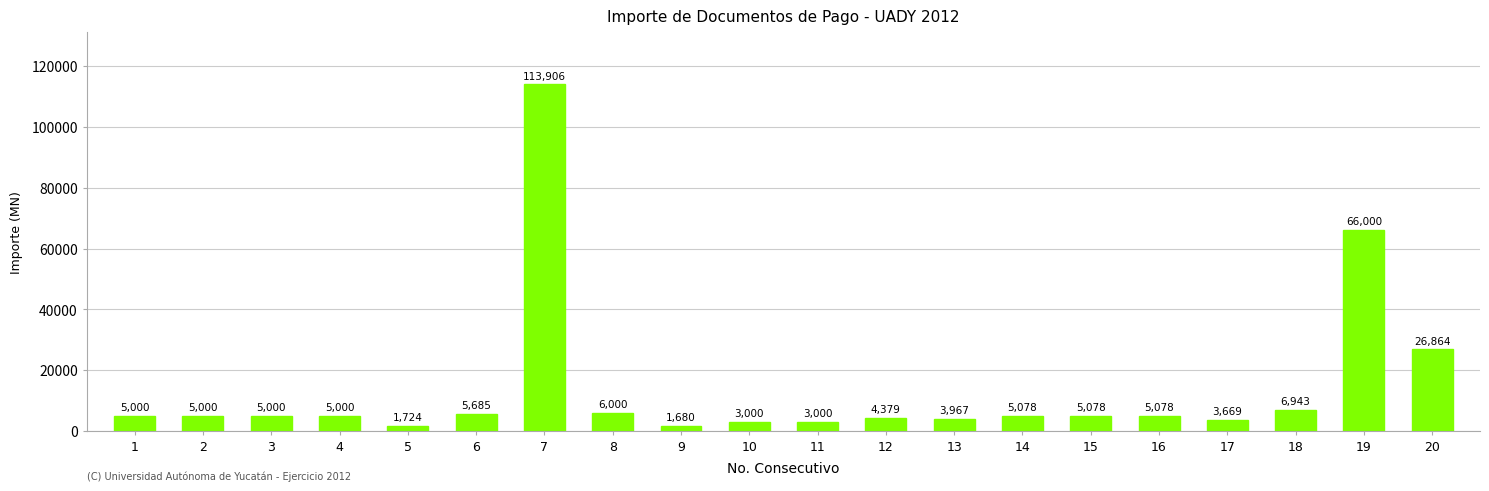

Is it true that the value at 10 is 3000.0?

True